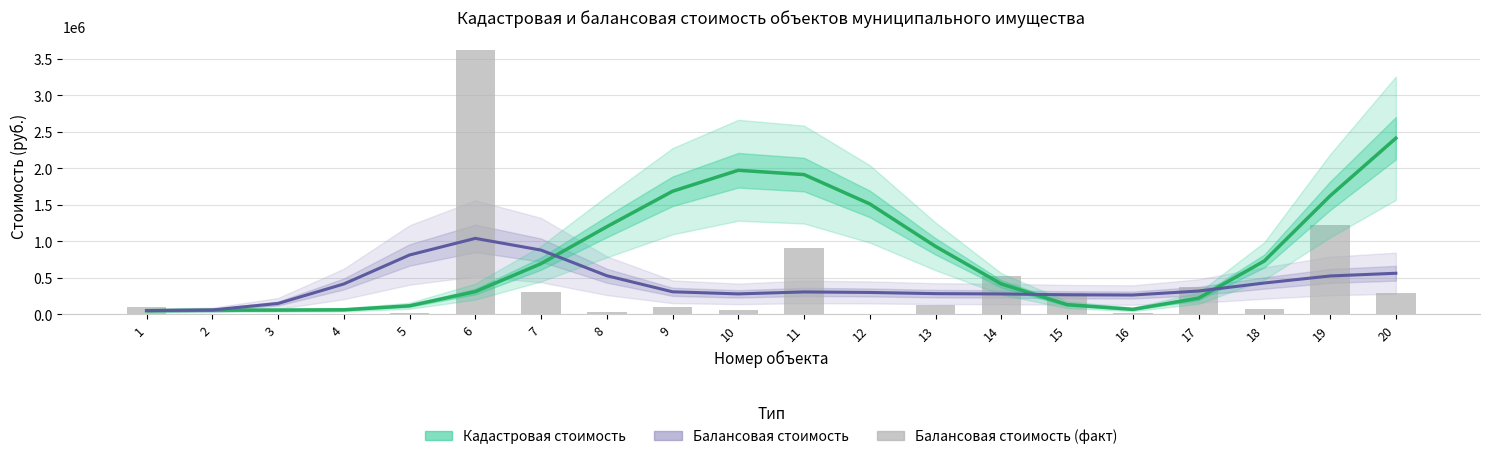

List the labels in order of Балансовая стоимость (тренд) value, largest first.

6, 7, 5, 20, 8, 19, 18, 4, 17, 9, 11, 12, 13, 10, 14, 15, 16, 3, 2, 1